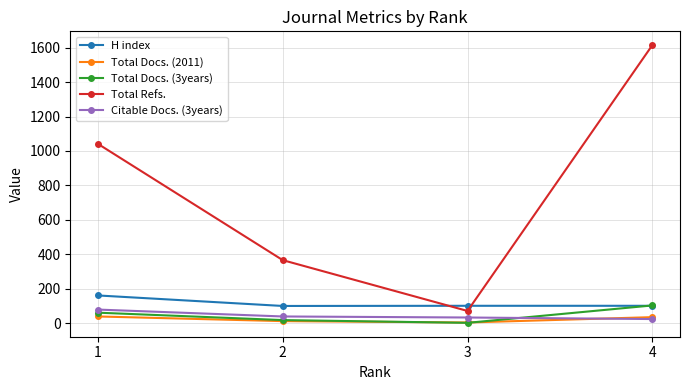

The value of Citable Docs. (3years) at 1 is 79. True or false?

True